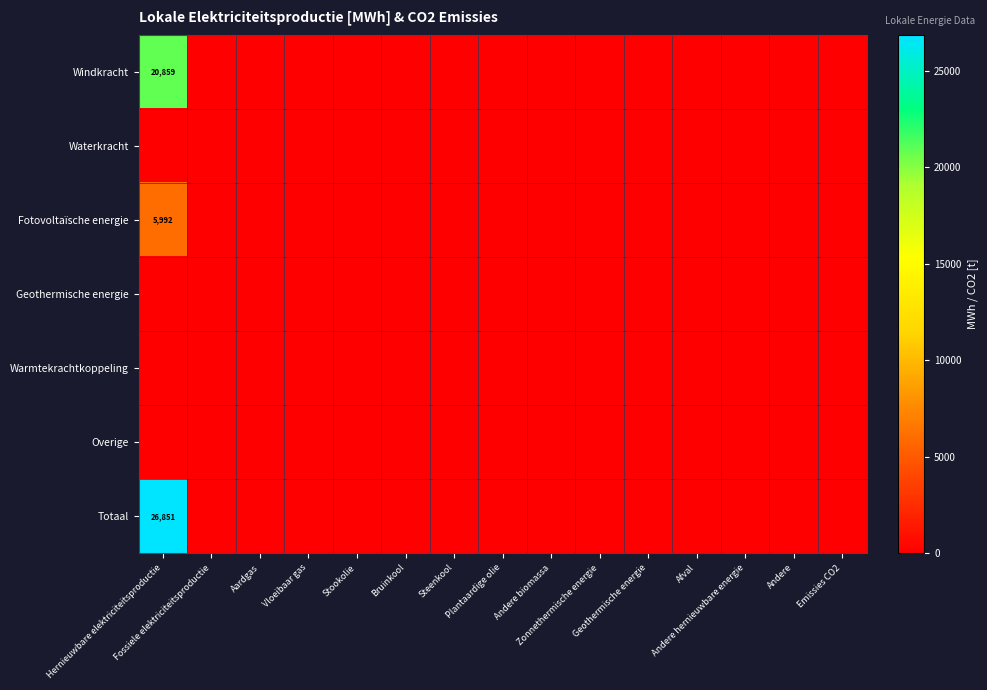

True or false: Geothermische energie has a value of 0.0 at Zonnethermische energie.

True